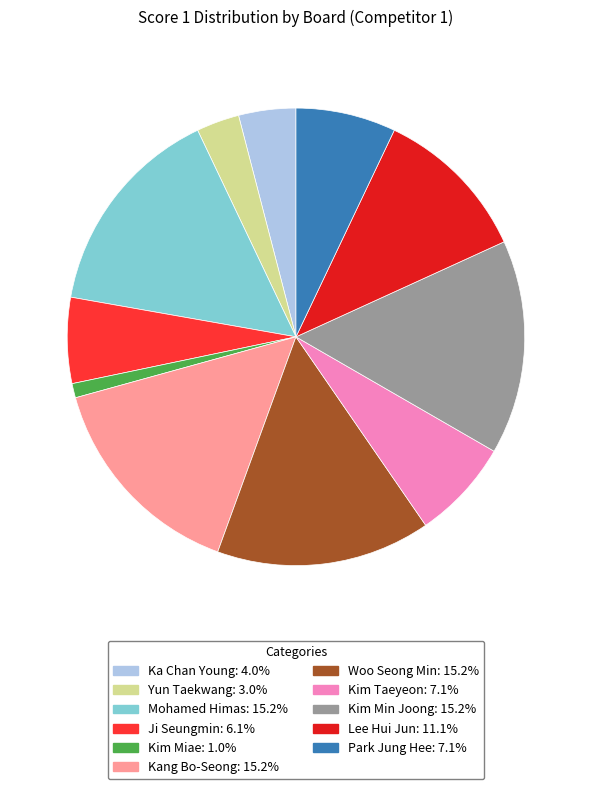

How many segments does this pie chart have?

11